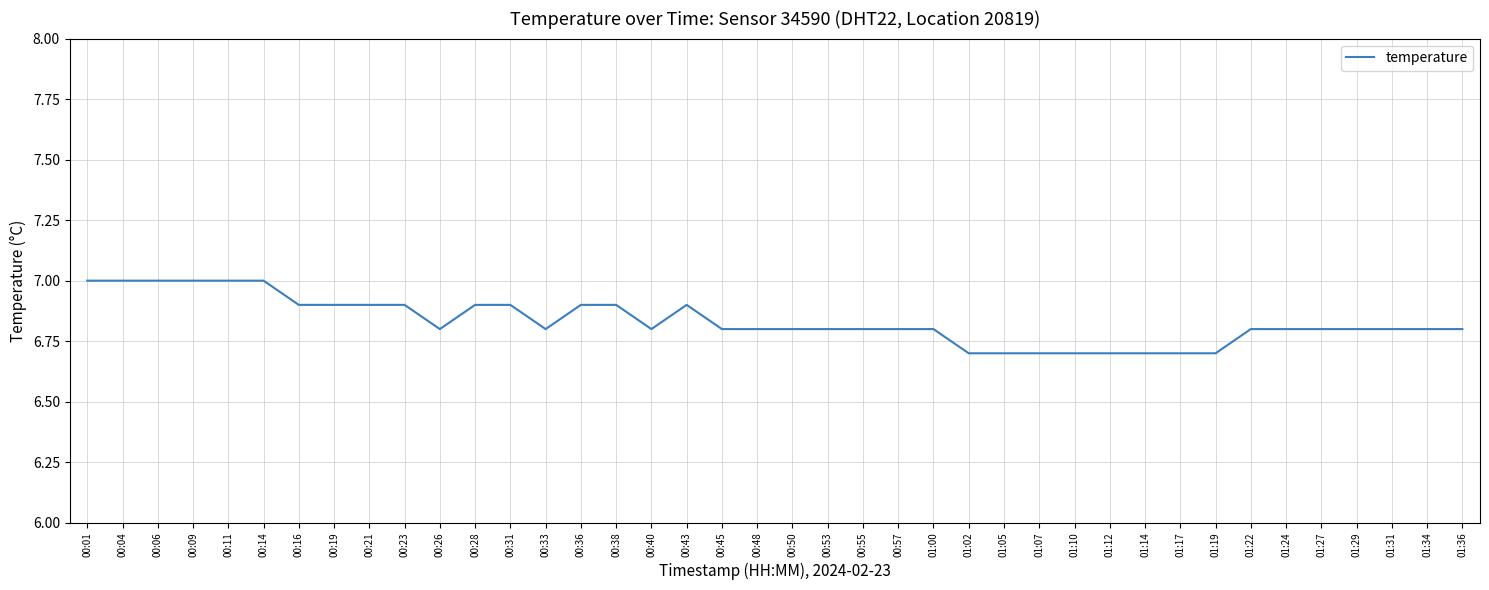

The value at 00:50 is 6.8. True or false?

True